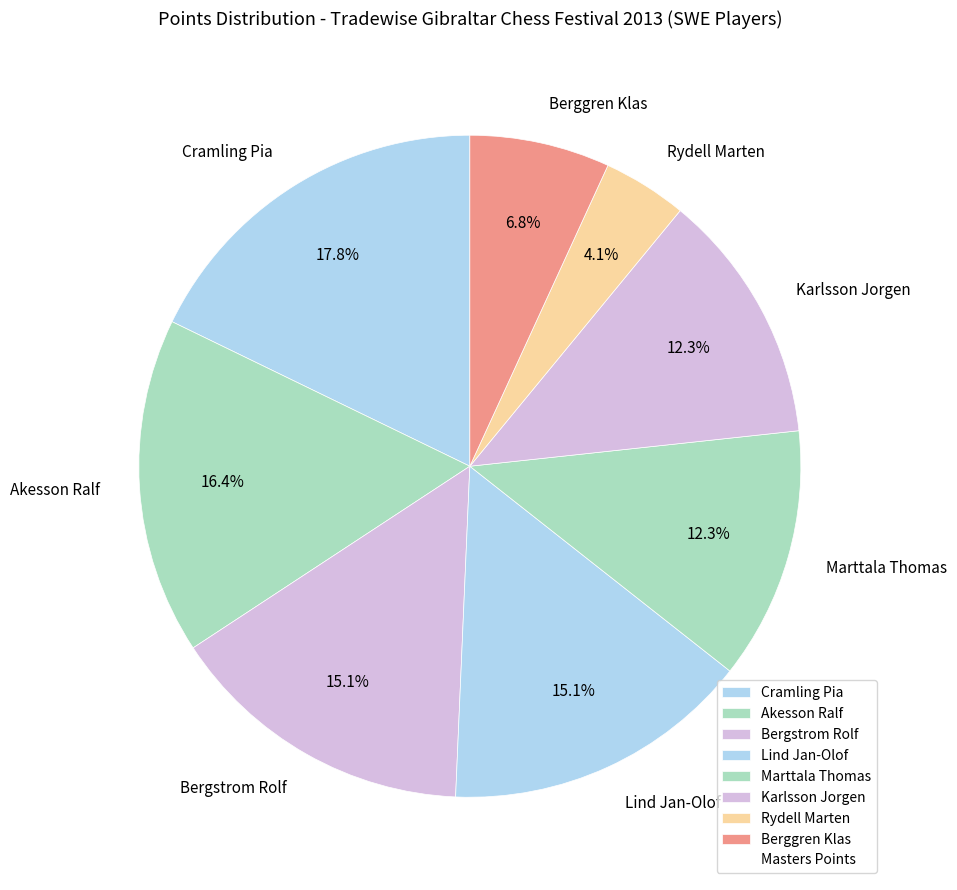

How many segments does this pie chart have?

8